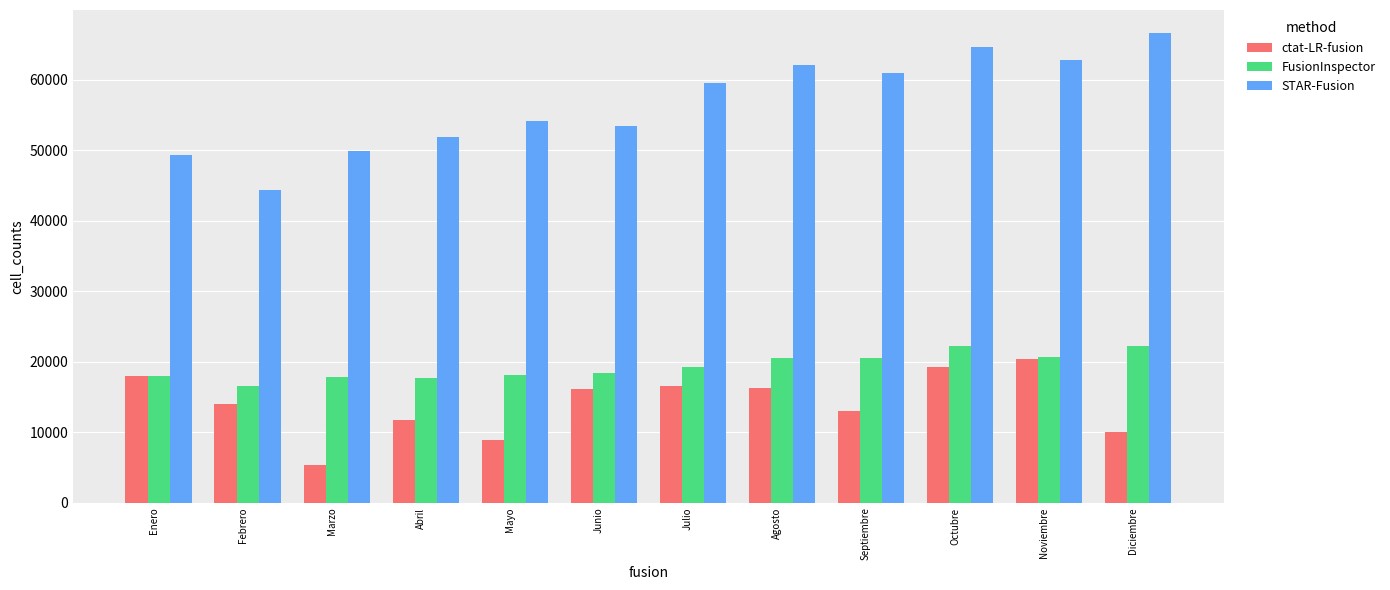

The ctat-LR-fusion series shows 20392.8 at Noviembre. True or false?

True